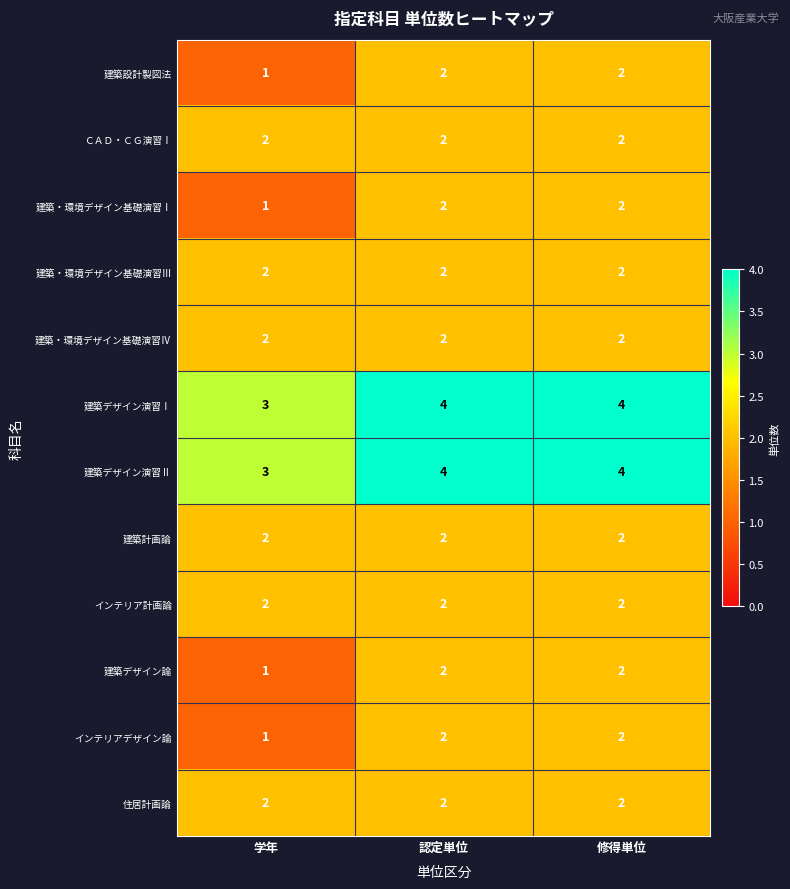

True or false: 建築設計製図法 has a value of 2 at 修得単位.

True